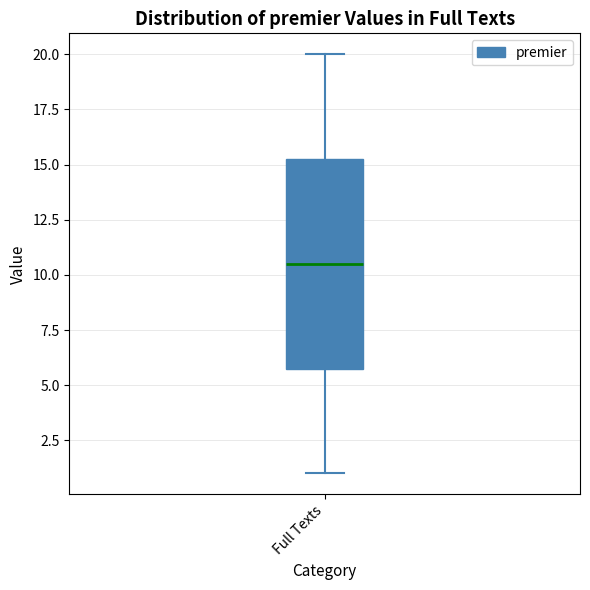

Read this box plot against the y-axis: the position of the median line, the range covered by the box, and the ends of both whiskers. The values are not printed on the chart, so give them approximately, as read against the axis.

median 10.5, box 6.0 to 15.5, whiskers 1.0 to 20.0